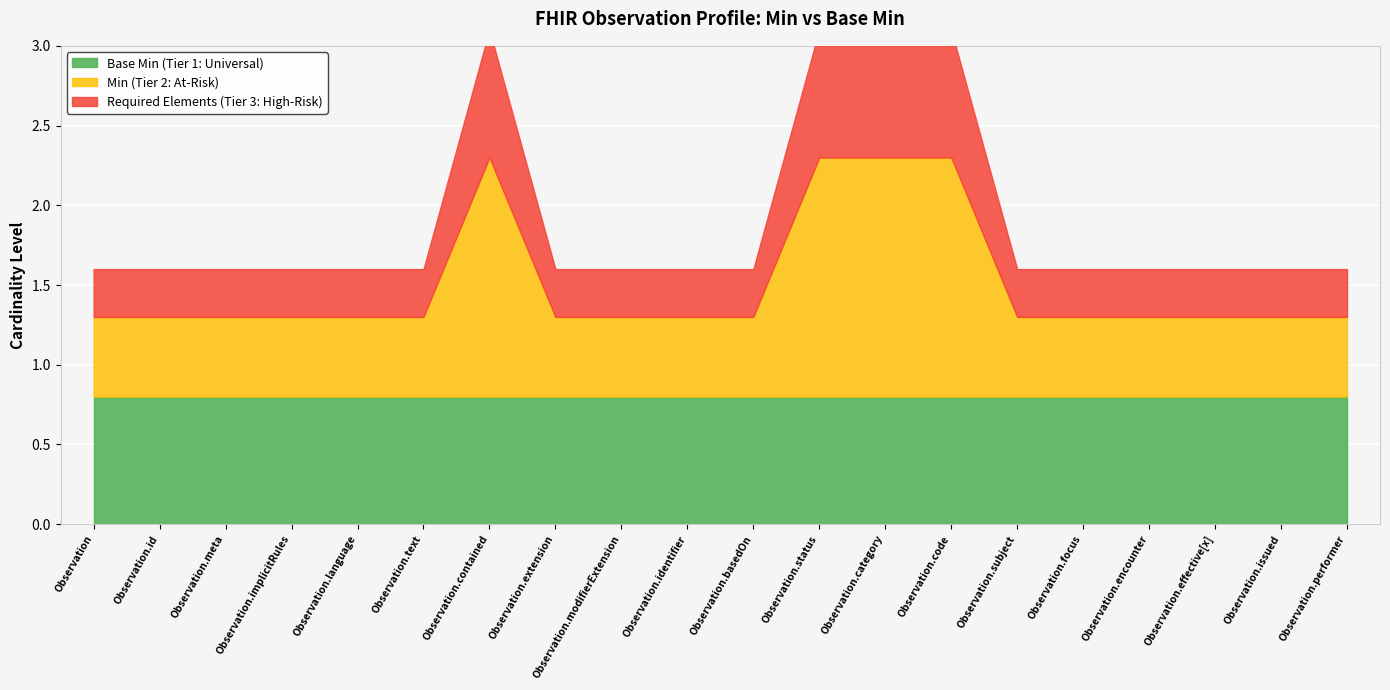

True or false: Base Min and Min cross at least once.

False